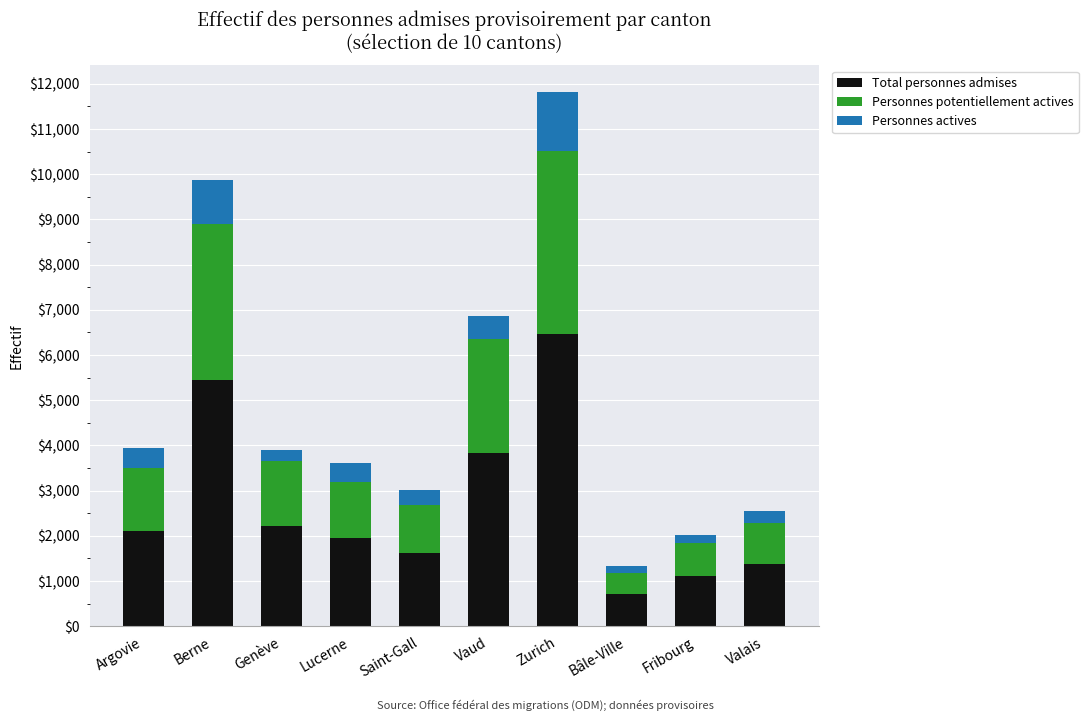

What is the value of the Total personnes admises bar at the 5th from the left?

1614